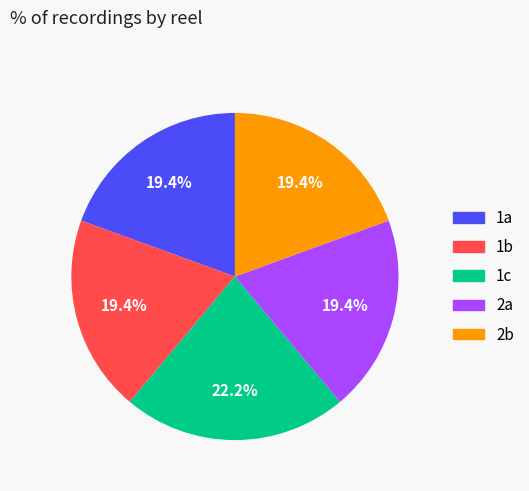

Which category has the biggest portion of the pie?

1c